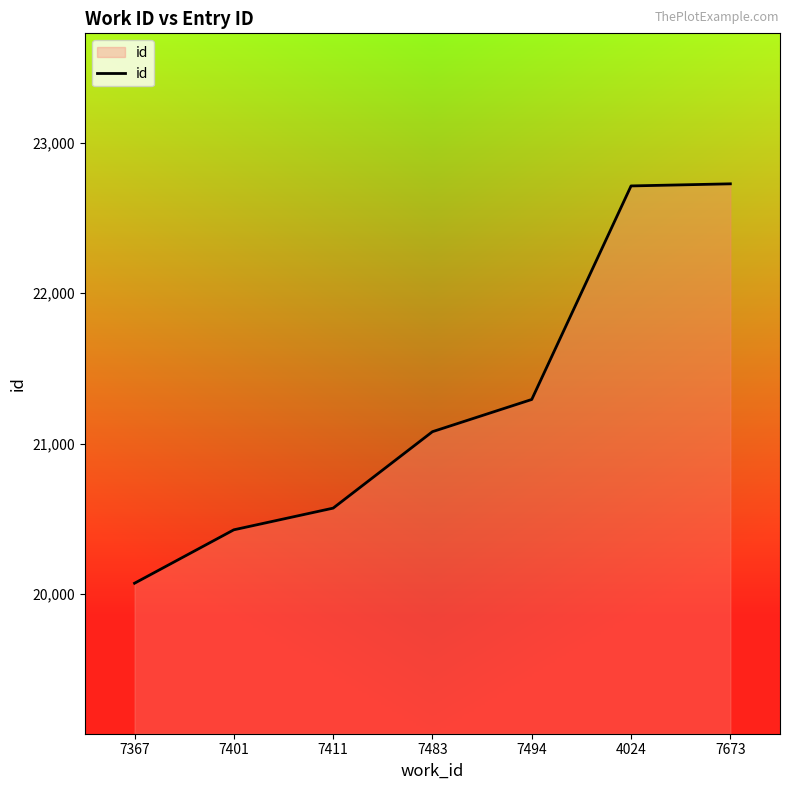

The chart shows a value of 20571 at 7411. True or false?

True